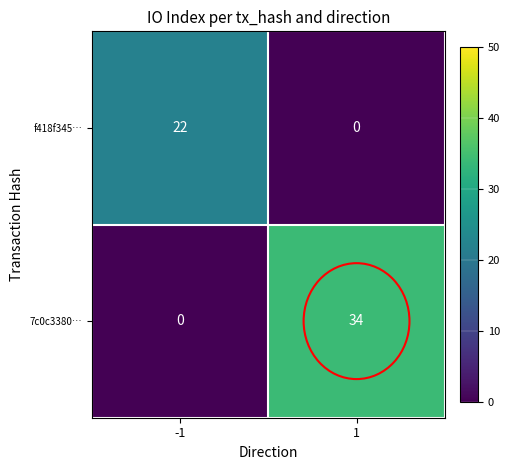

How many values in f418f345… are above zero?

1